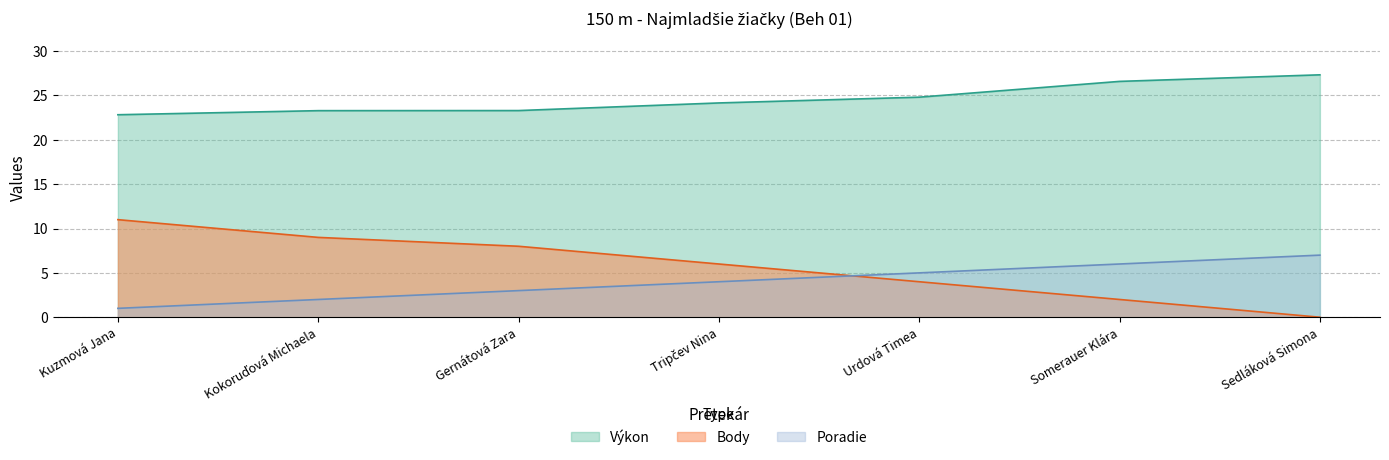

At which label does Poradie first exceed 4?

Urdová Timea